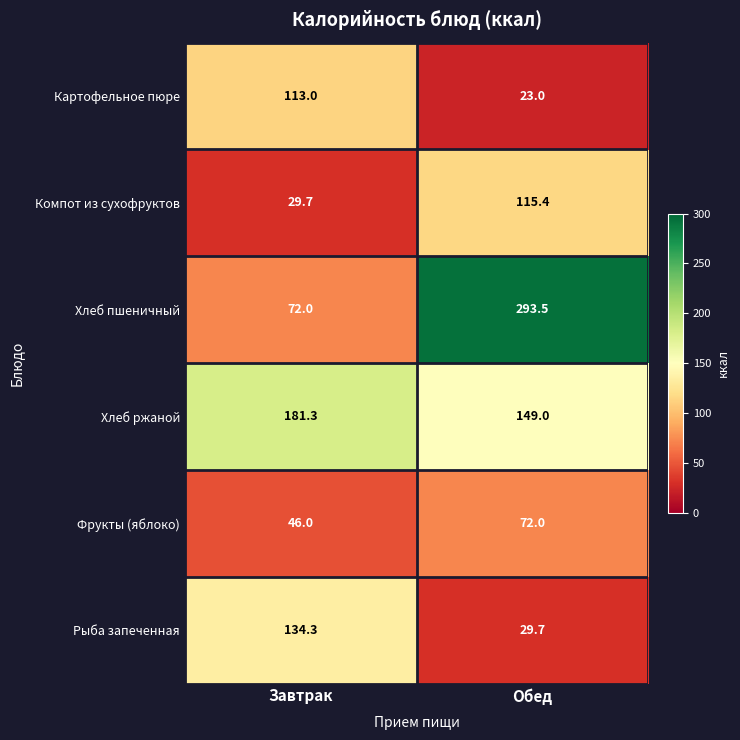

List the labels in order of Рыба запеченная value, largest first.

Завтрак, Обед